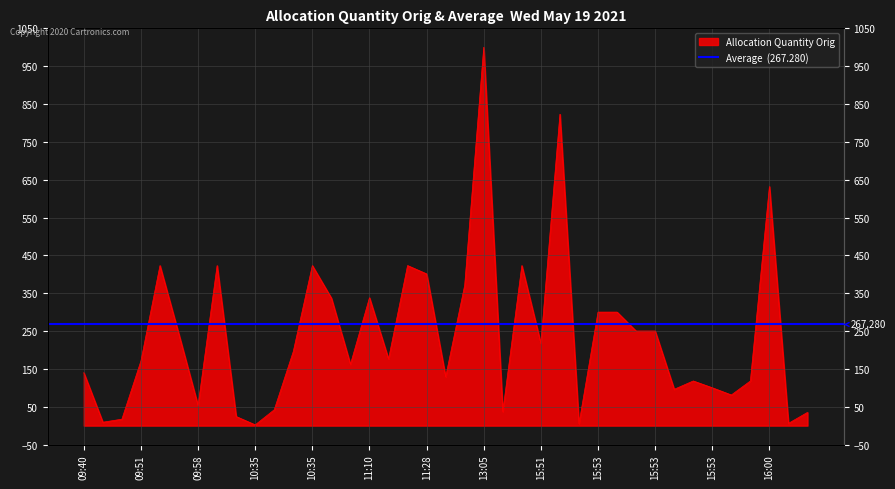

Is it true that the value at 10:35 is 135?

False